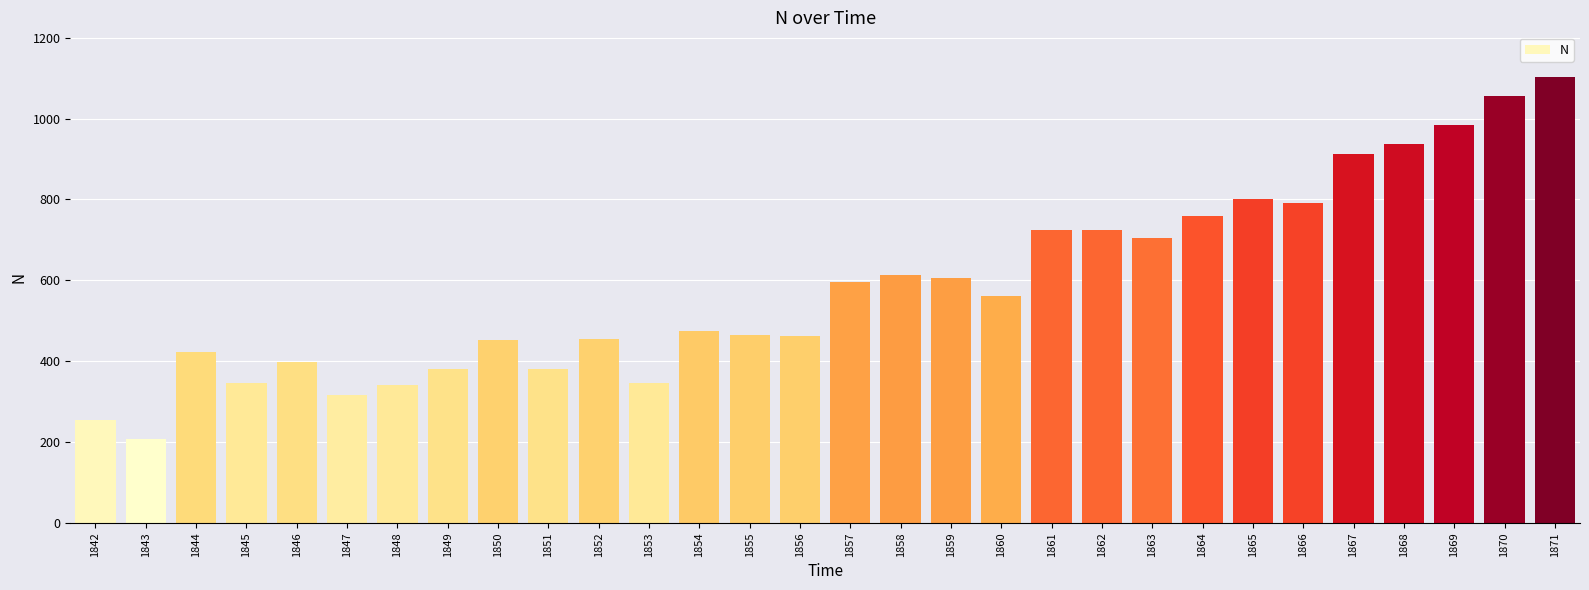

What is the value of the 14th bar from the left?

465.6